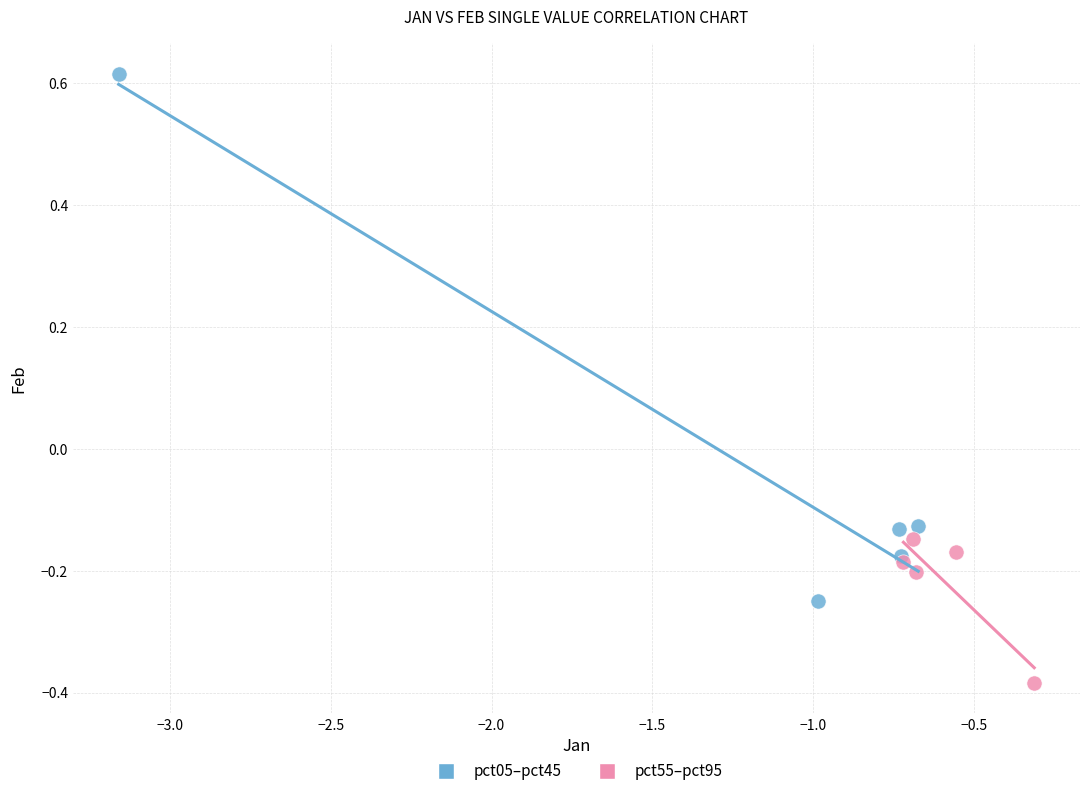

Which series contains the highest Y value?

pct05–pct45